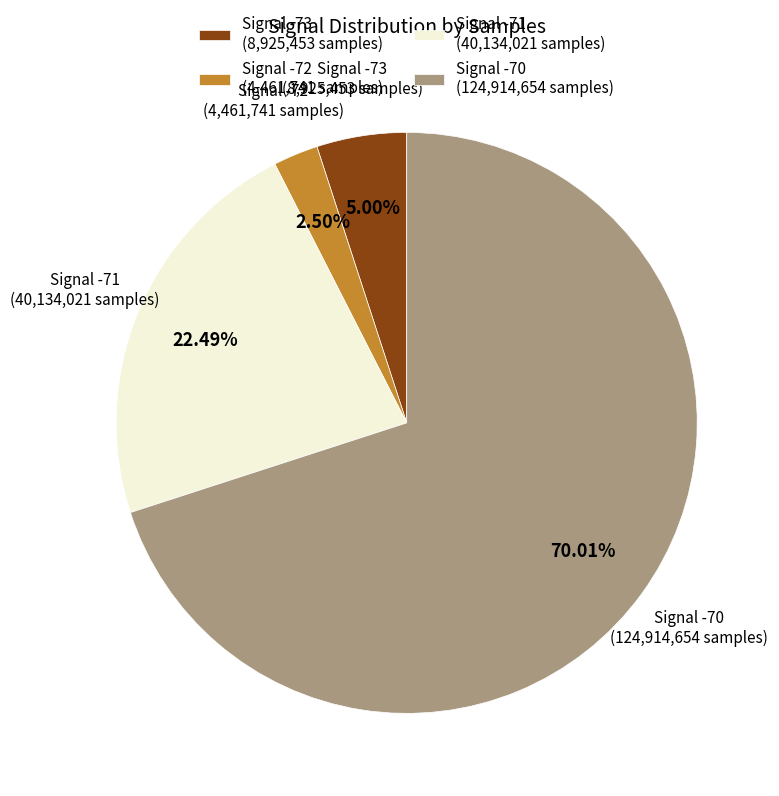

Rank the categories by value from highest to lowest.

Signal -70 (124,914,654 samples), Signal -71 (40,134,021 samples), Signal -73 (8,925,453 samples), Signal -72 (4,461,741 samples)